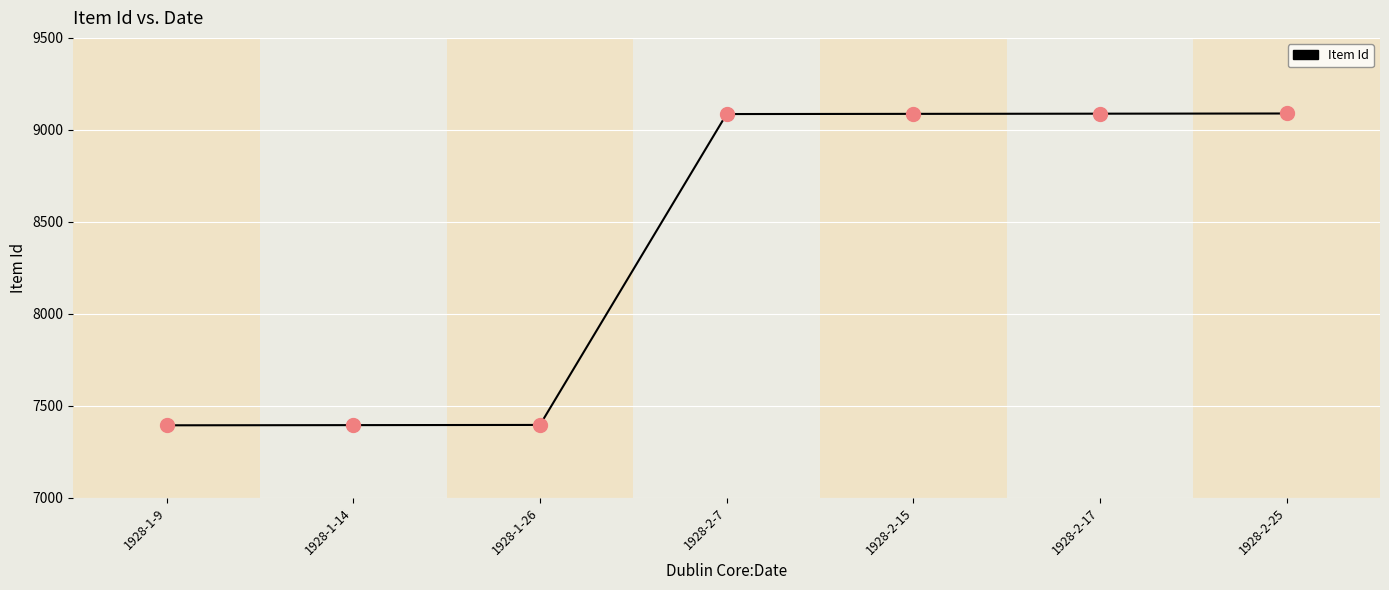

Which has a higher value, 1928-1-14 or 1928-2-17?

1928-2-17